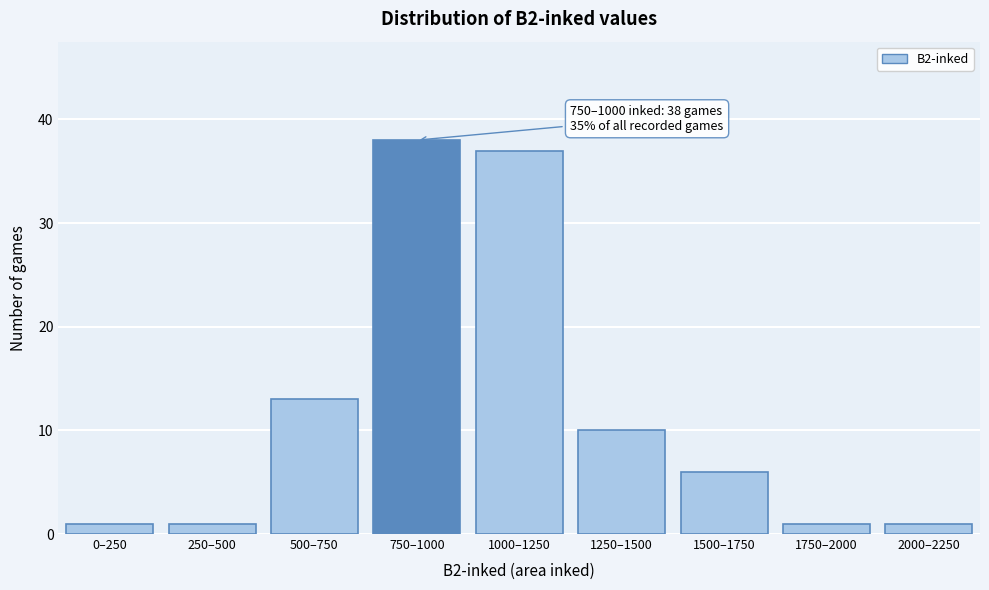

Reading left to right, list all the values displayed in this chart.

0–250=1	250–500=1	500–750=13	750–1000=38	1000–1250=37	1250–1500=10	1500–1750=6	1750–2000=1	2000–2250=1